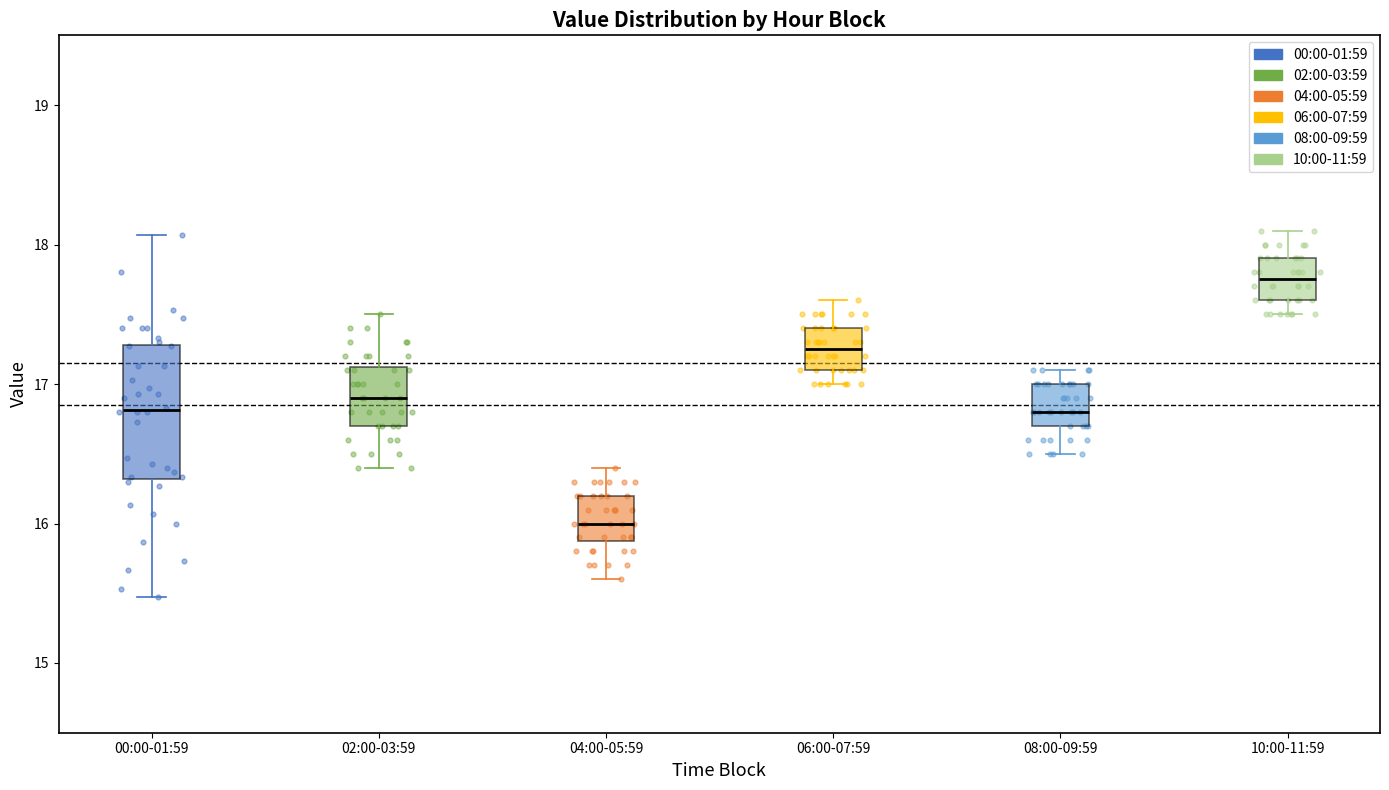

Which box has the highest median line?

10:00-11:59